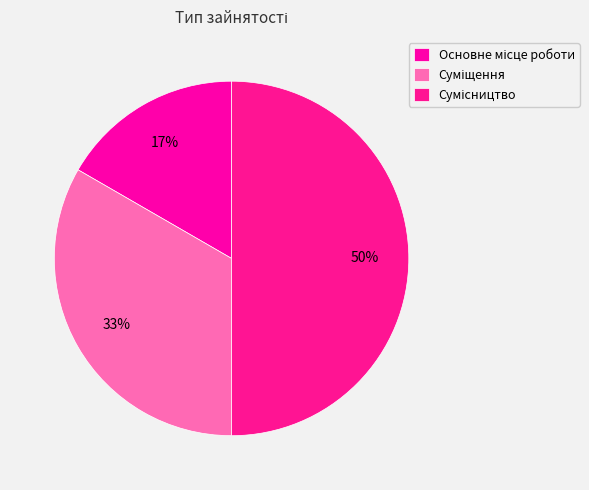

What percentage is the Суміщення slice, to the nearest percent?

33%